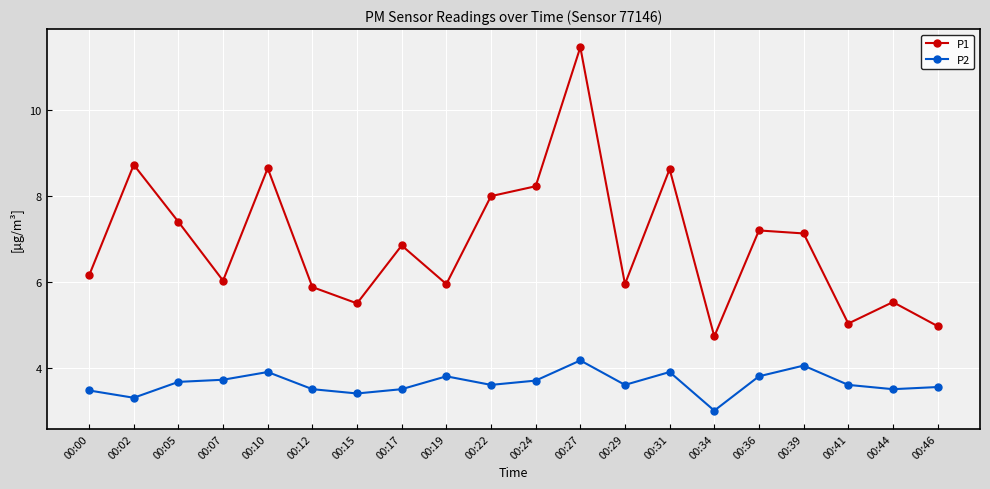

How many lines are shown in the chart?

2